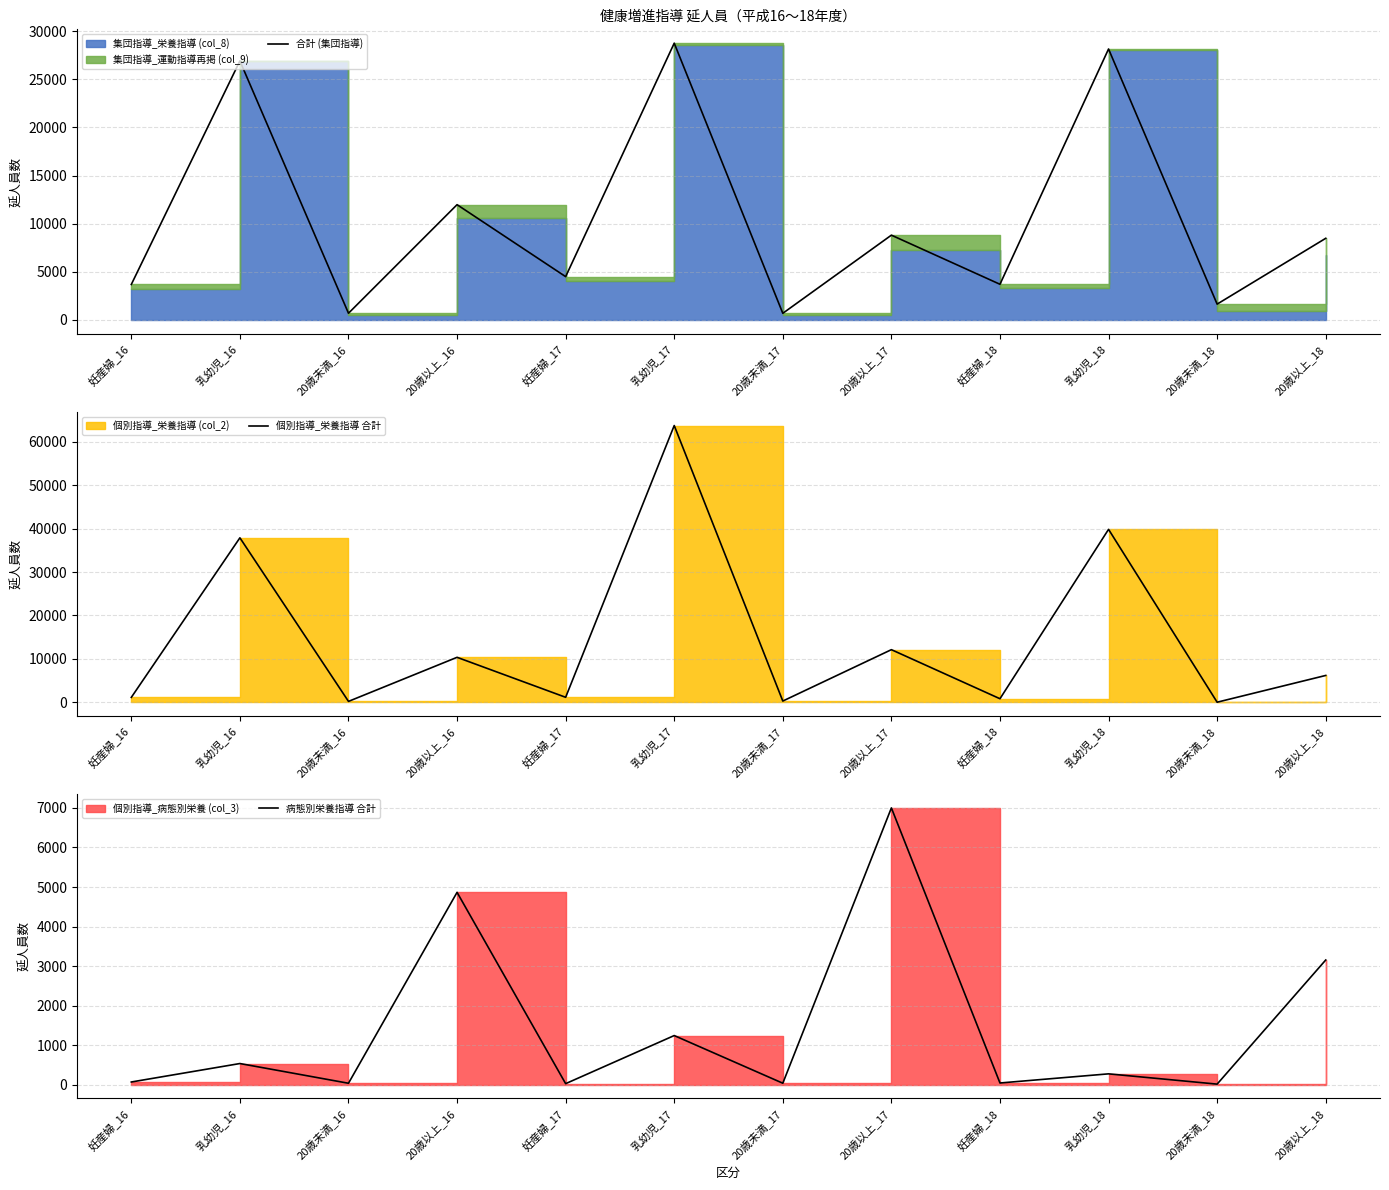

How many values in the 合計 (集団指導) series are below 8475?

6